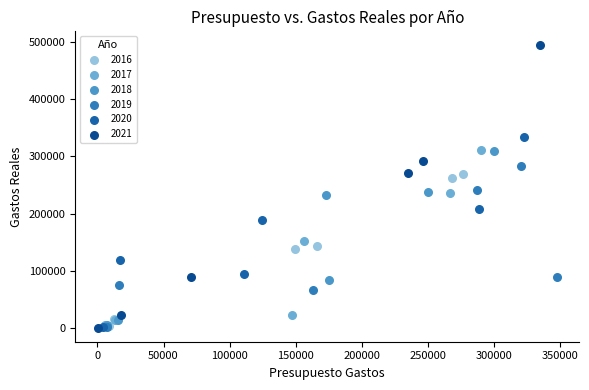

Which series has the largest Y range (max minus min)?

2021